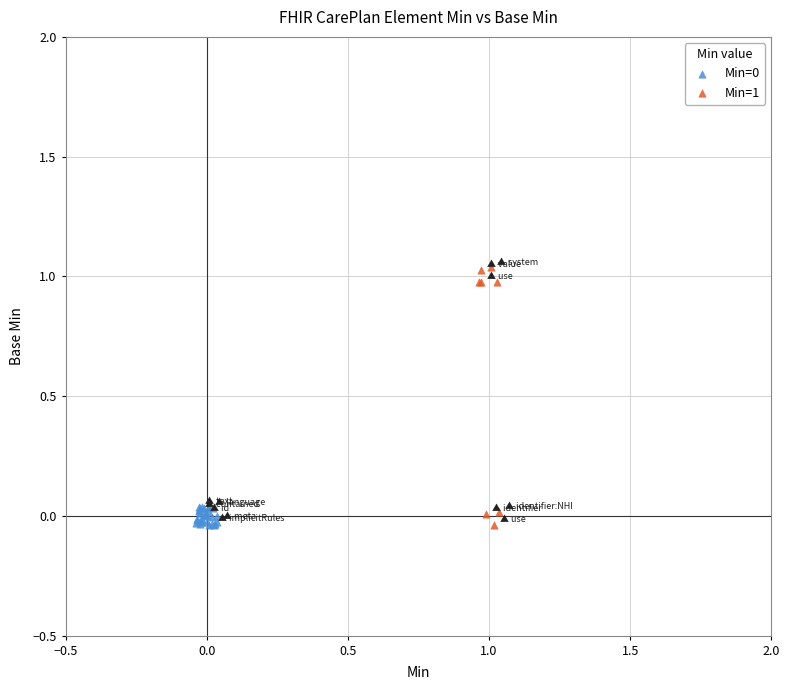

Which series has the largest Y range (max minus min)?

Min=1